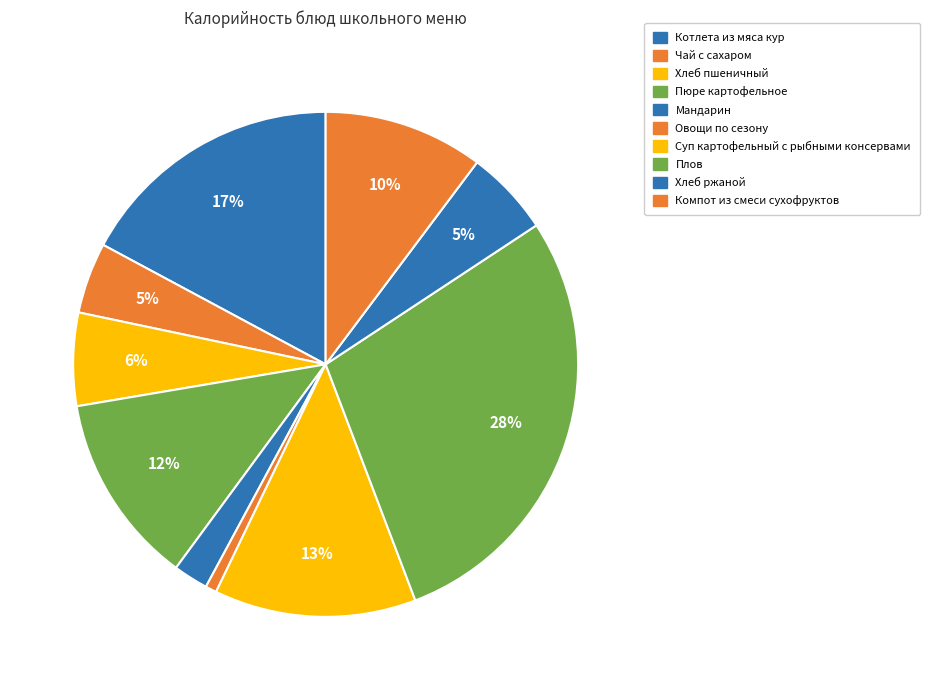

To the nearest percent, what is the average slice percentage?

10%